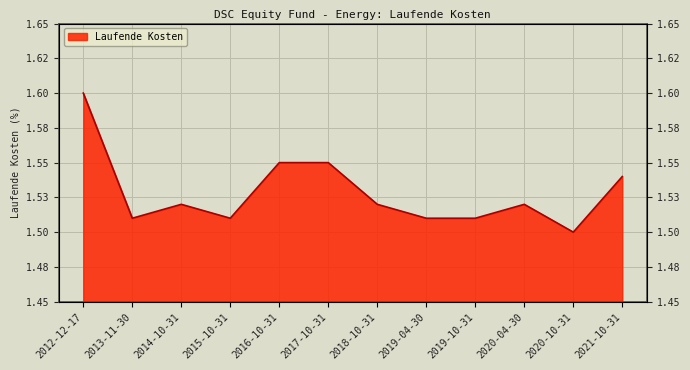

List the labels in order of value, smallest first.

2020-10-31, 2013-11-30, 2015-10-31, 2019-04-30, 2019-10-31, 2014-10-31, 2018-10-31, 2020-04-30, 2021-10-31, 2016-10-31, 2017-10-31, 2012-12-17